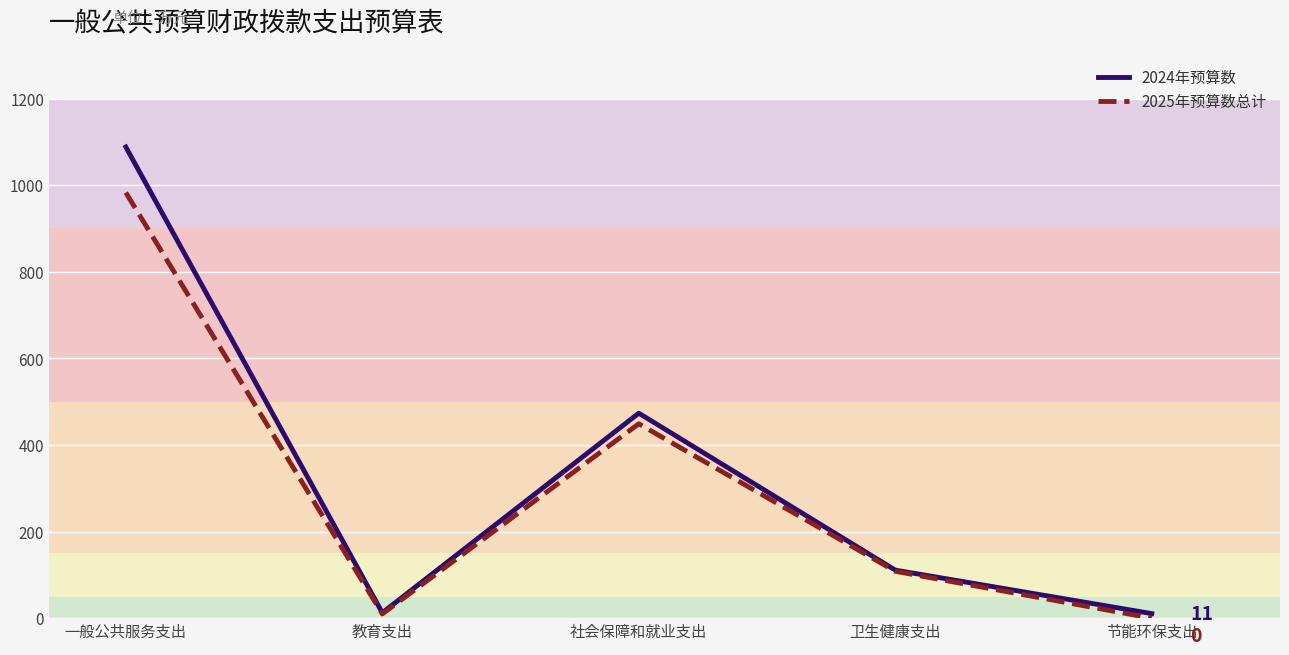

What is the approximate value of 2025年预算数总计 at 卫生健康支出?

108.3